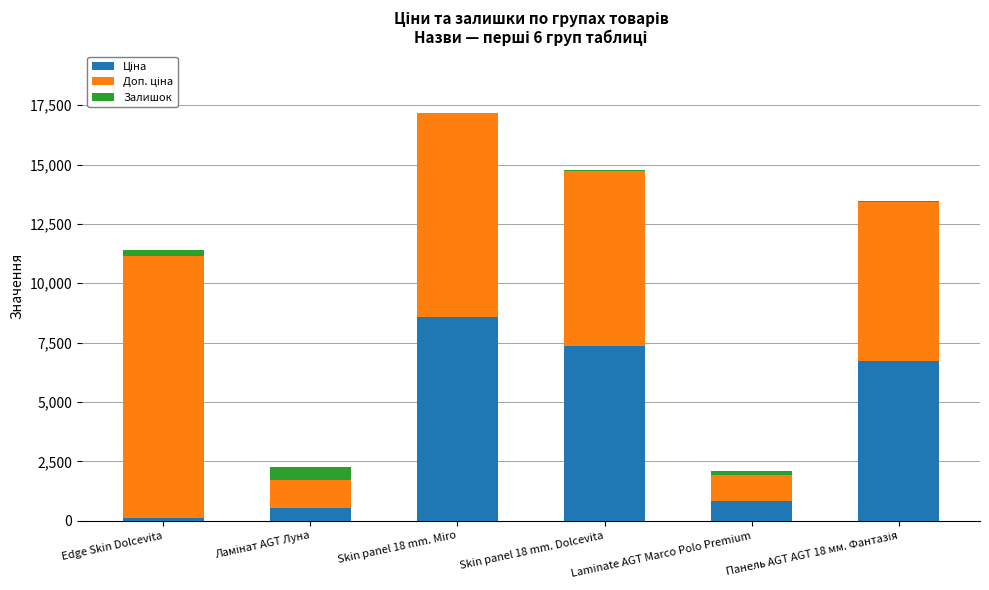

At which category is the sum across all series the highest?

Skin panel 18 mm. Miro